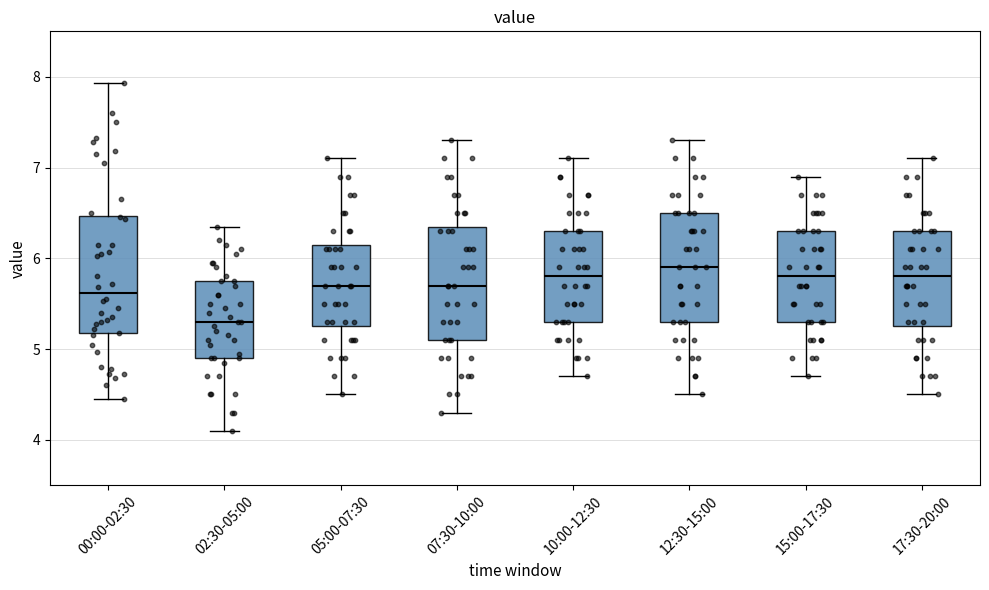

Reading left to right, transcribe this box plot: for each box, give where its median line is, the range the box spans, and where its two whiskers end, as read against the y-axis. The values are not printed on the chart, so give them approximately, as read against the axis.

00:00-02:30: median 5.6, box 5.2 to 6.5, whiskers 4.5 to 7.9
02:30-05:00: median 5.3, box 4.9 to 5.8, whiskers 4.1 to 6.4
05:00-07:30: median 5.7, box 5.3 to 6.2, whiskers 4.5 to 7.1
07:30-10:00: median 5.7, box 5.1 to 6.4, whiskers 4.3 to 7.3
10:00-12:30: median 5.8, box 5.3 to 6.3, whiskers 4.7 to 7.1
12:30-15:00: median 5.9, box 5.3 to 6.5, whiskers 4.5 to 7.3
15:00-17:30: median 5.8, box 5.3 to 6.3, whiskers 4.7 to 6.9
17:30-20:00: median 5.8, box 5.3 to 6.3, whiskers 4.5 to 7.1